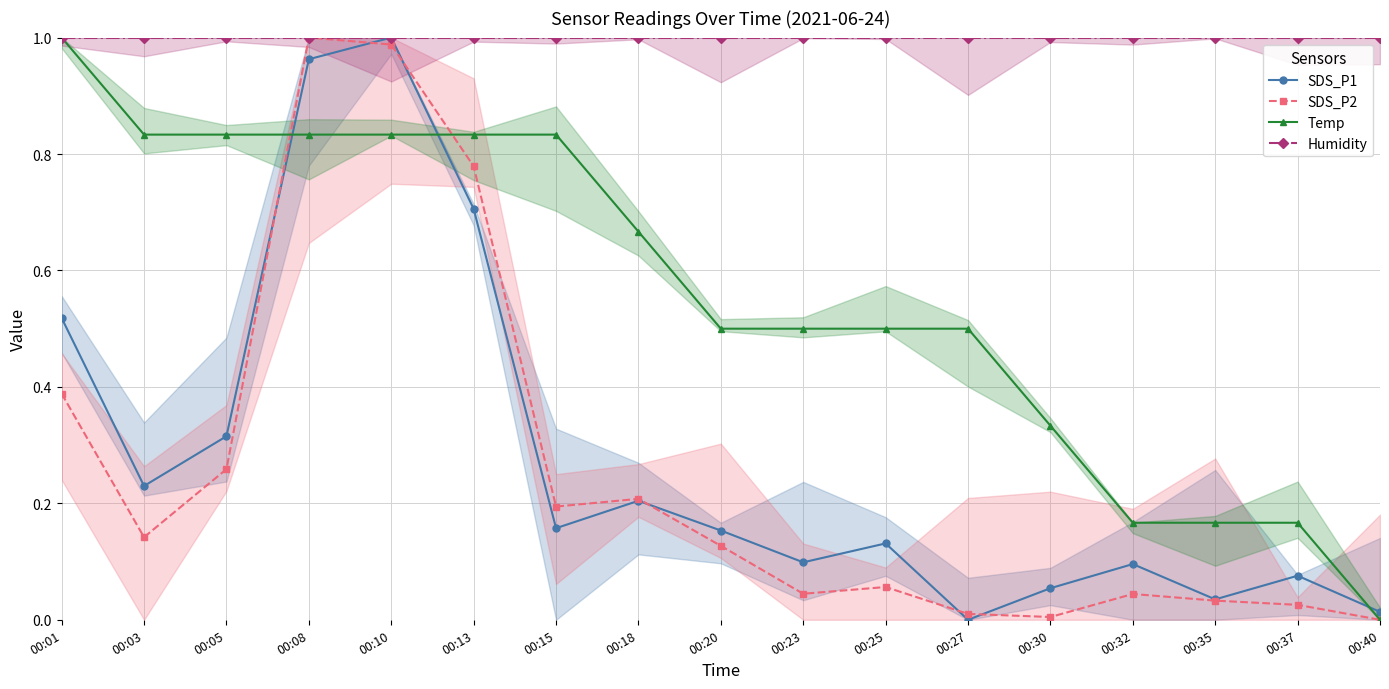

Which series has the widest spread of values?

SDS_P1